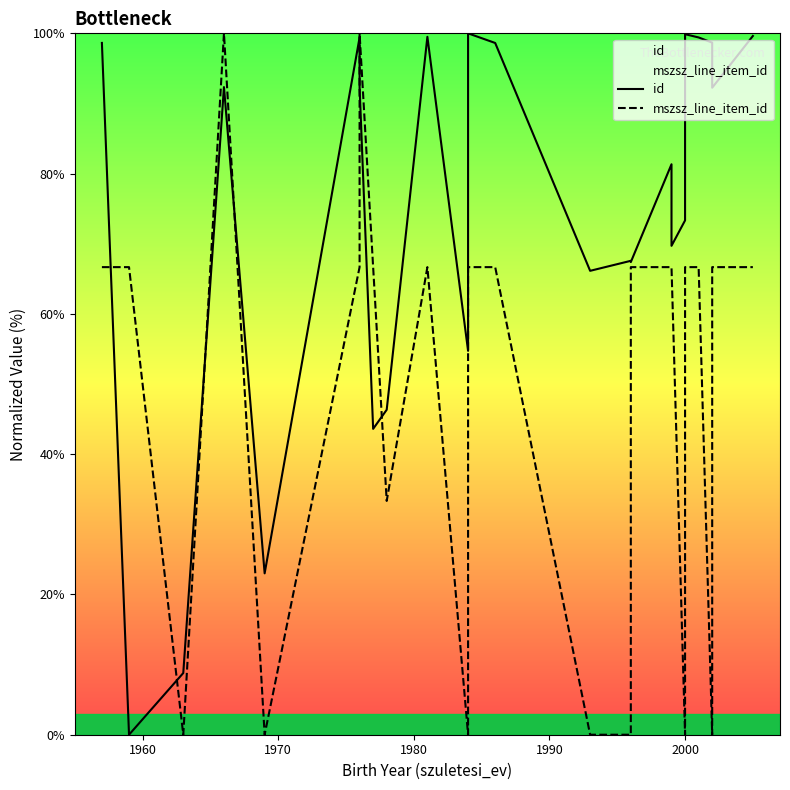

Reading left to right, extract all data points from this chart.

id: 98.6	0.0	8.8	92.3	23.0	99.4	92.3	43.6	46.3	99.5	54.7	100.0	98.6	66.1	67.6	67.4	81.3	69.7	73.3	98.9	99.9	99.4	98.7	92.2	99.6
mszsz_line_item_id: 66.7	66.7	0.0	100.0	0.0	66.7	100.0	66.7	33.3	66.7	0.0	66.7	66.7	0.0	0.0	66.7	66.7	66.7	0.0	66.7	66.7	66.7	0.0	66.7	66.7